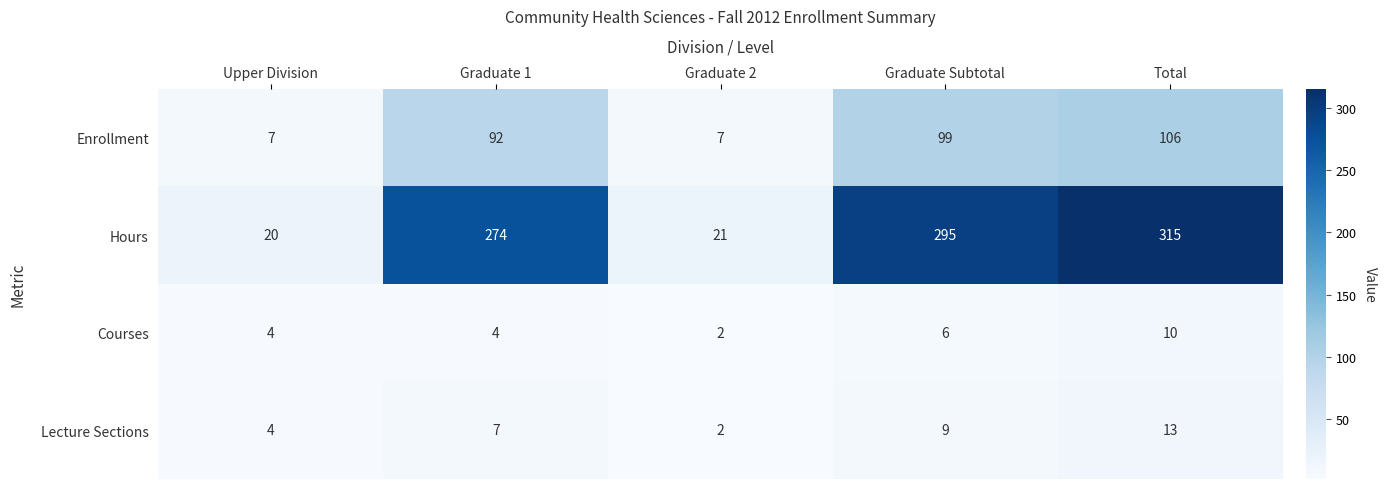

Rank the categories by Hours value from lowest to highest.

Upper Division, Graduate 2, Graduate 1, Graduate Subtotal, Total